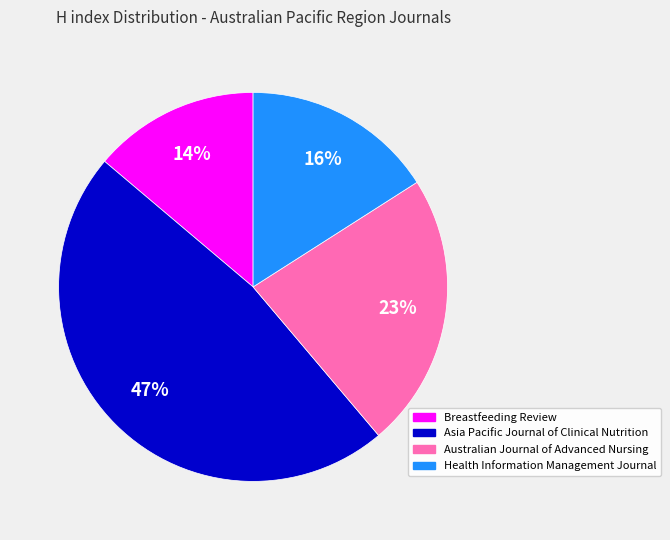

To the nearest percent, what is the average slice percentage?

25%